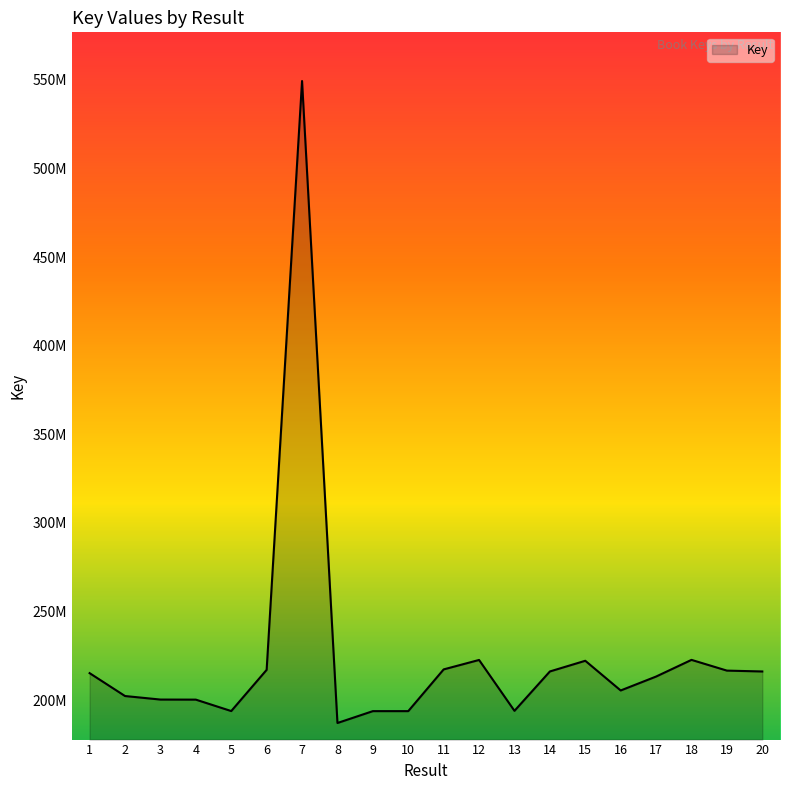

Is this an area chart (filled region under the line)?

Yes